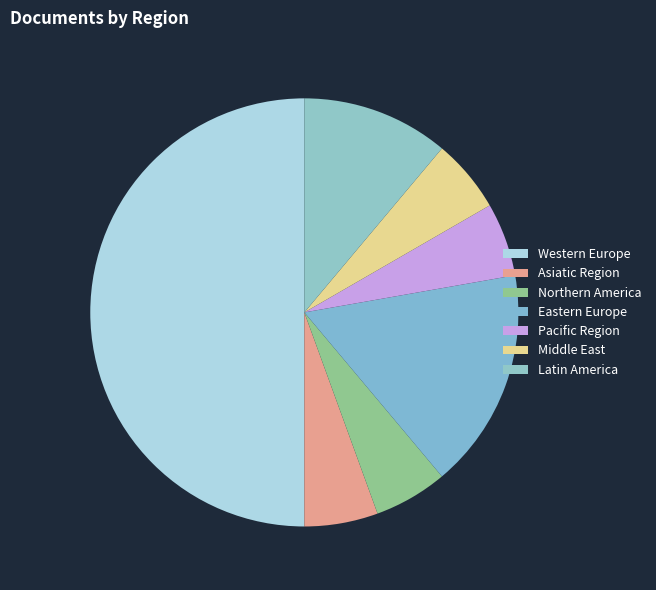

How many segments does this pie chart have?

7